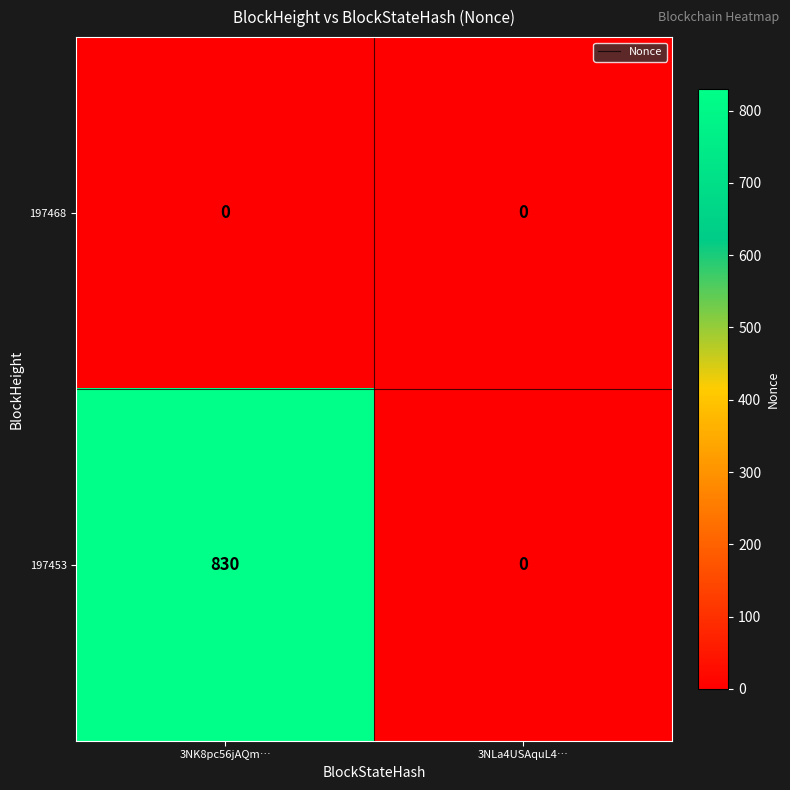

Which series has the widest spread of values?

197453